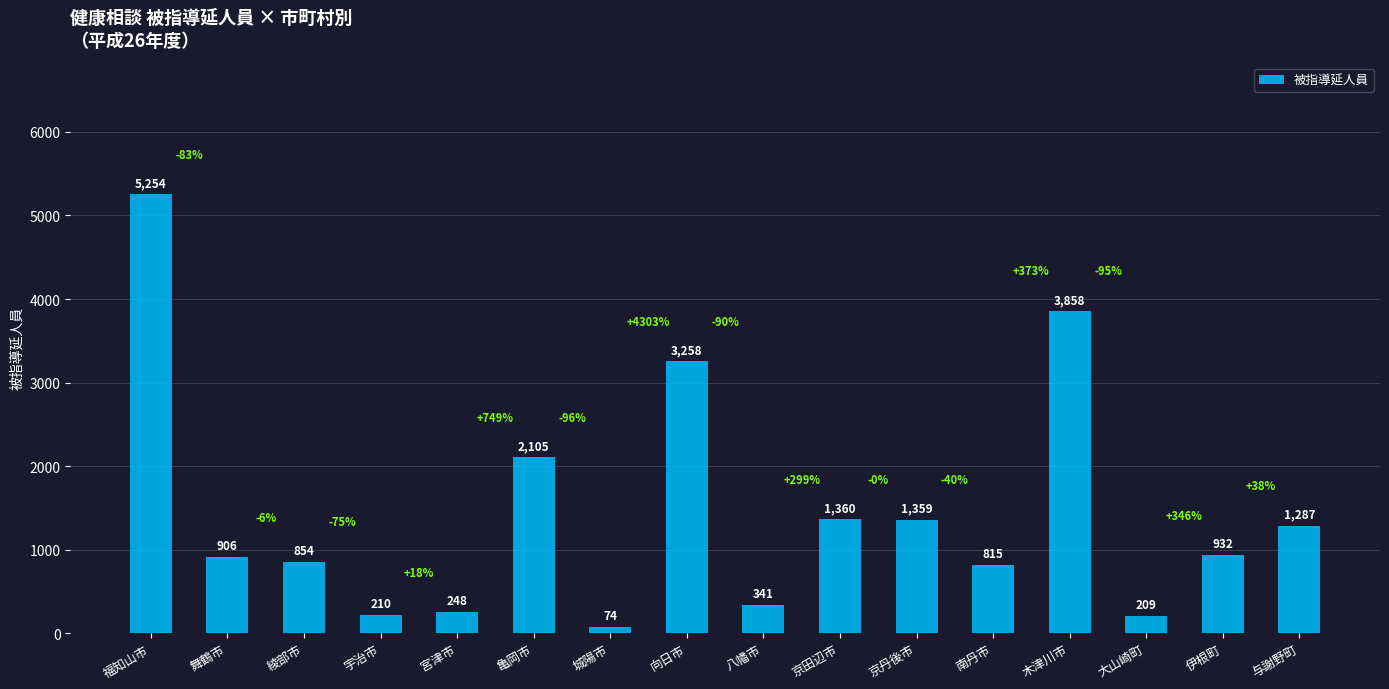

True or false: the data shows 2105 at 亀岡市.

True